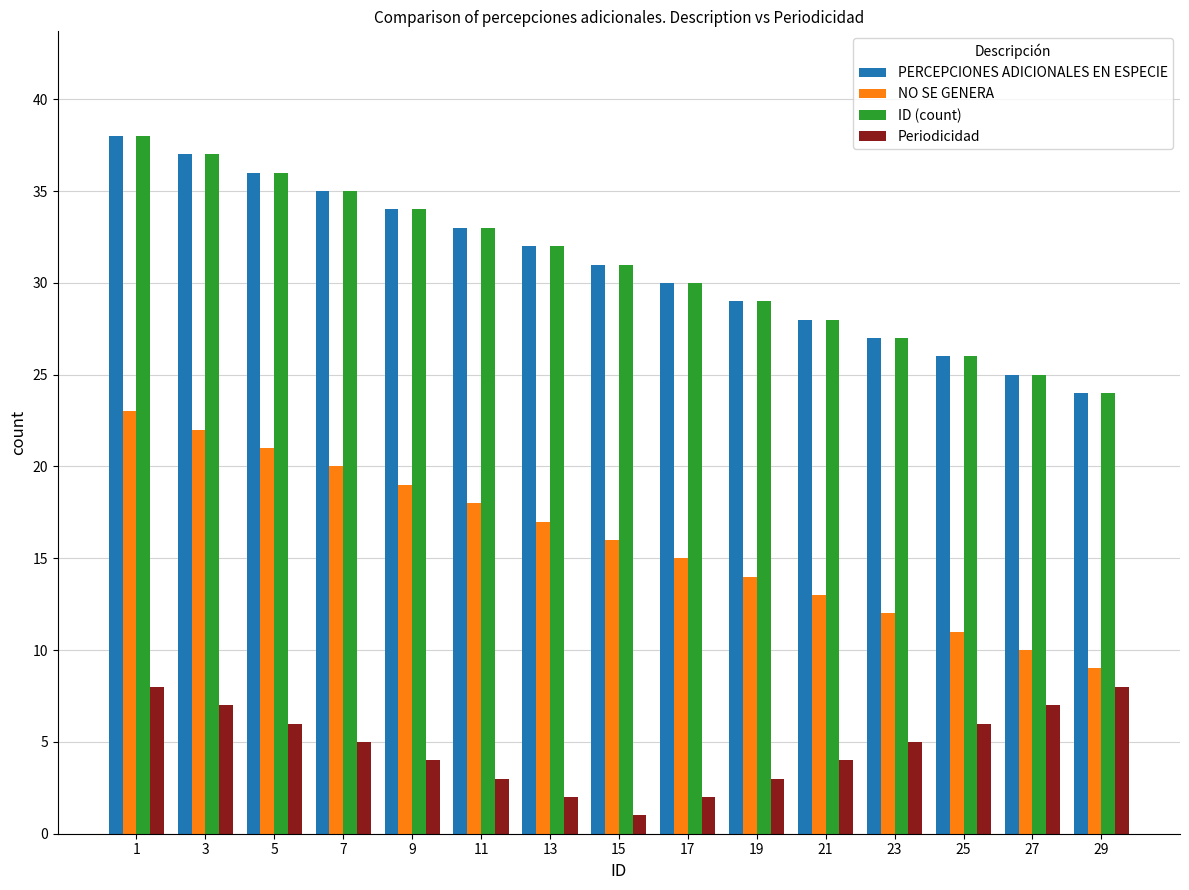

Is it true that ID (count) equals 32 at 13?

True